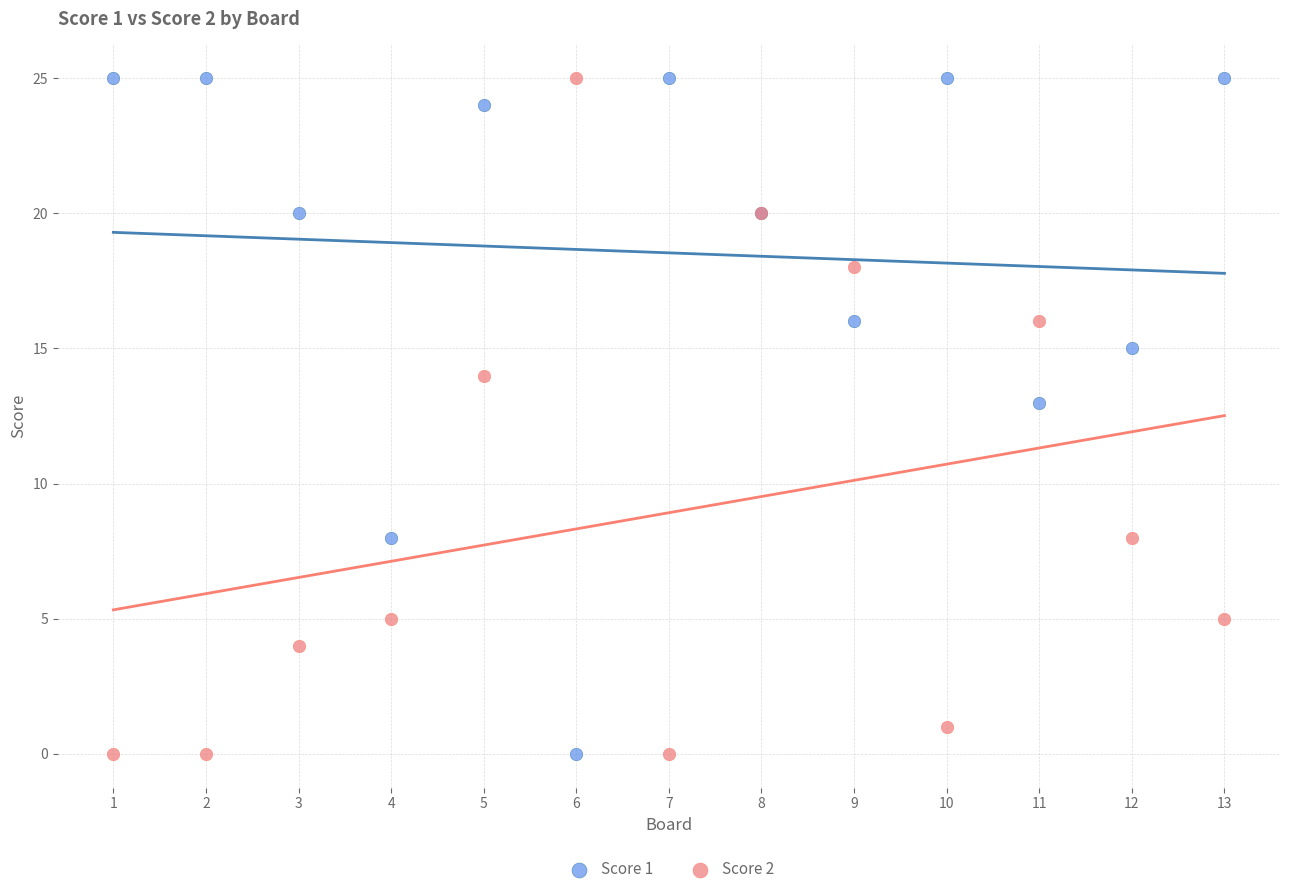

What is the X range (max minus min) for the scatter plot?

12